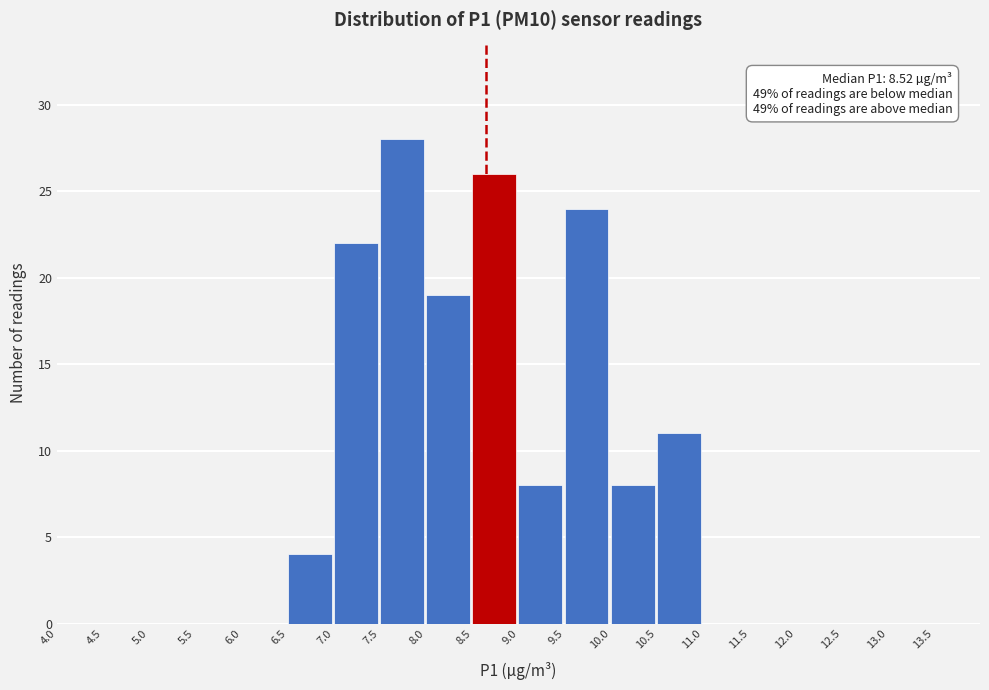

Over which range of the x-axis is the bar tallest?

7.5 to 8.0